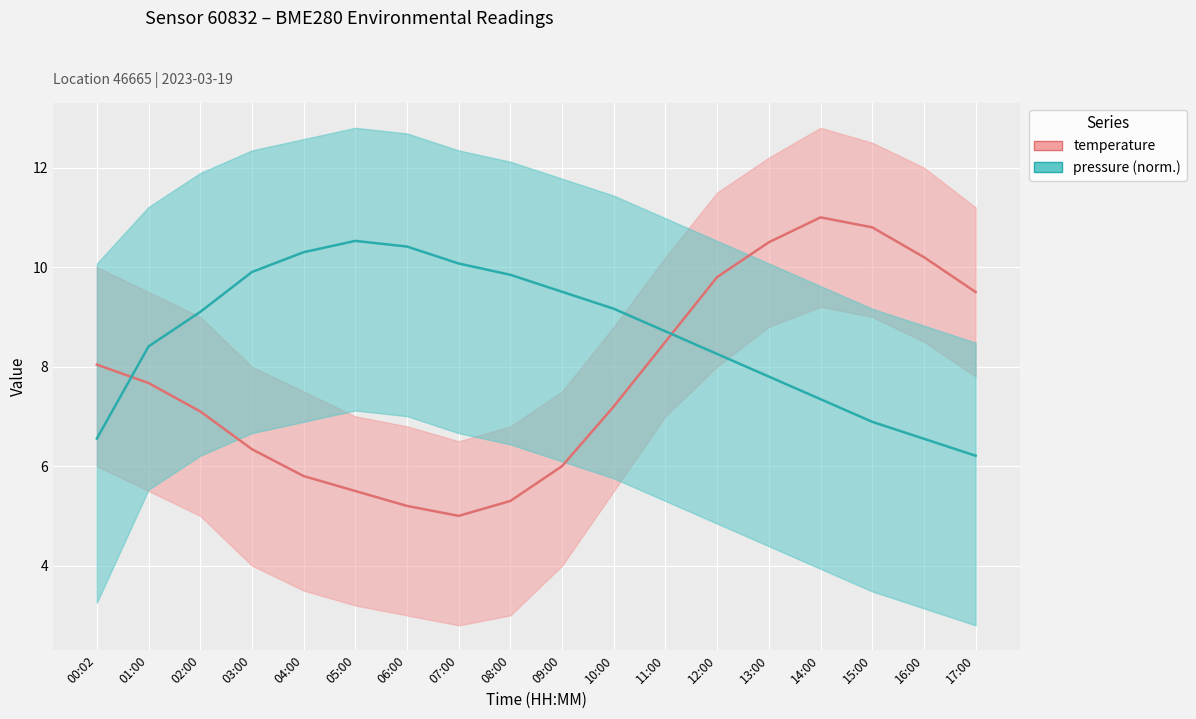

What is the sum of the pressure values at 14:00 and 16:00?

13.9